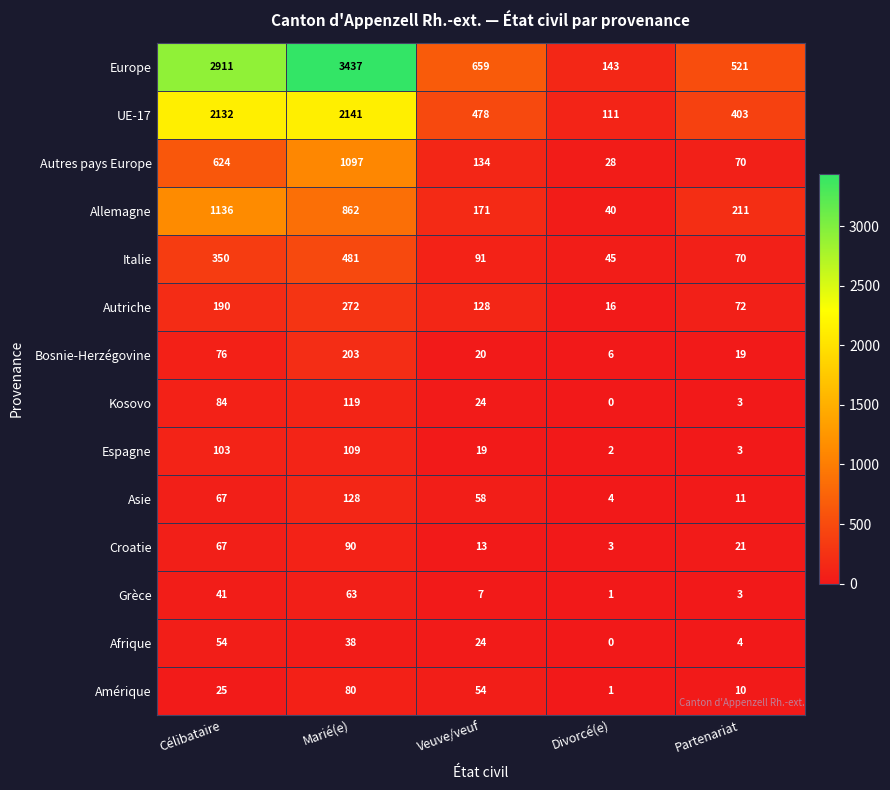

Which series has the widest spread of values?

Europe